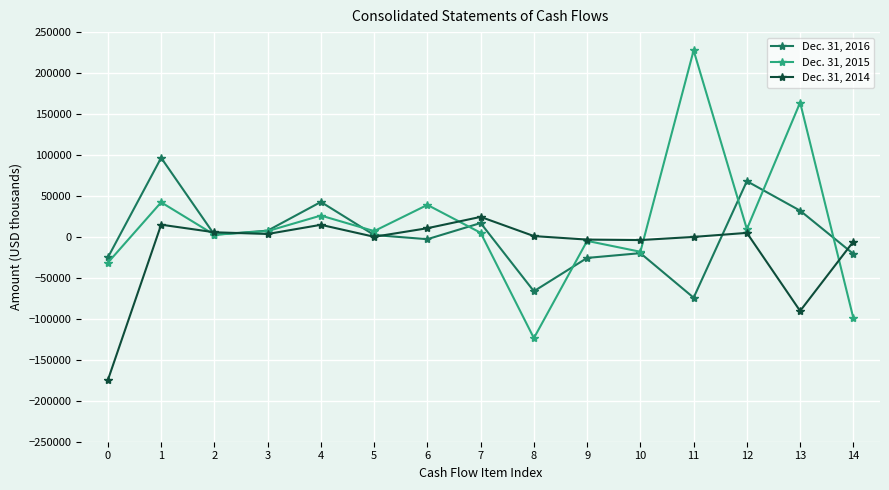

At which label does Dec. 31, 2014 first exceed 1017?

1